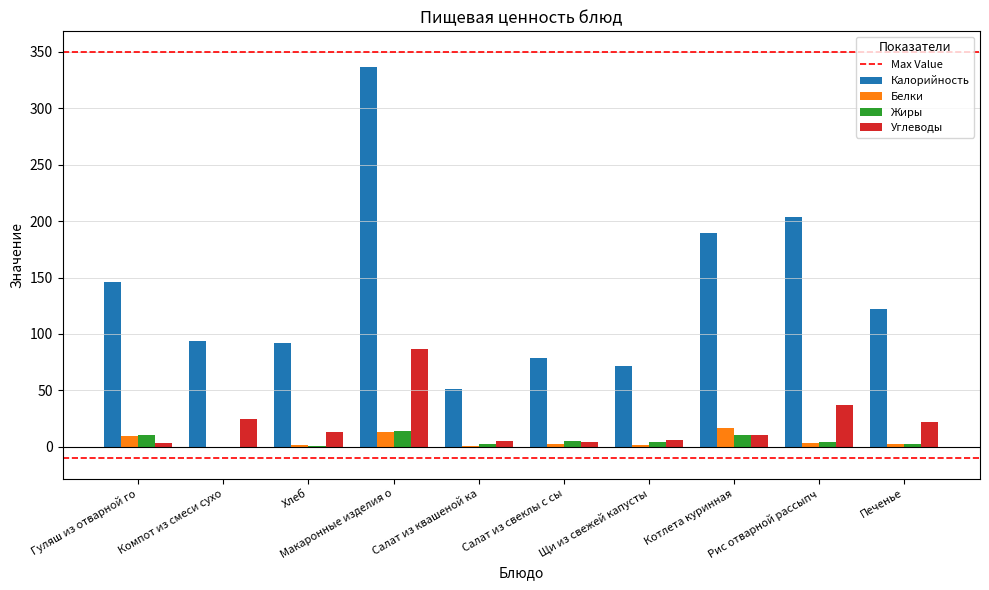

What is the greatest value displayed?

336.5